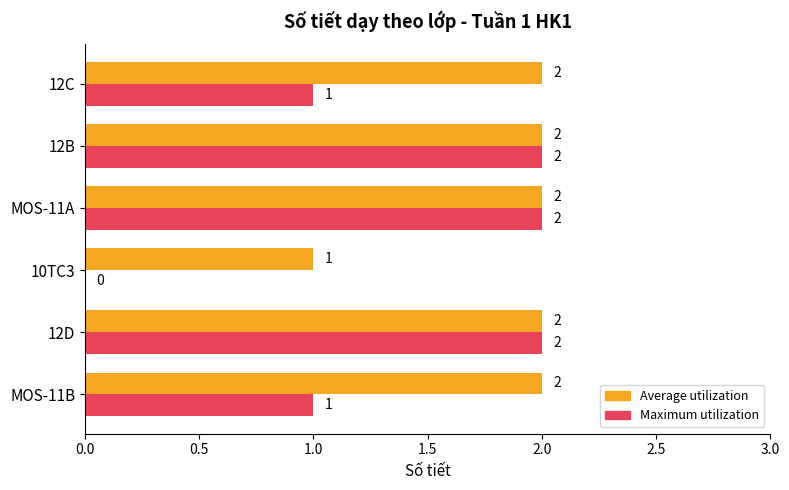

The Maximum utilization series shows 1 at MOS-11B. True or false?

True